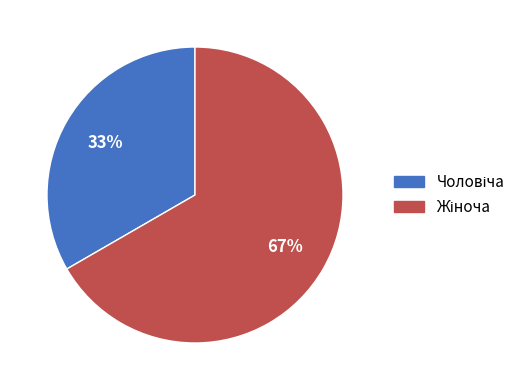

To the nearest percent, what is the average slice percentage?

50%